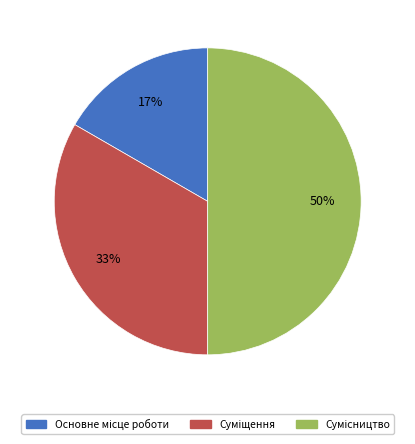

How many segments does this pie chart have?

3